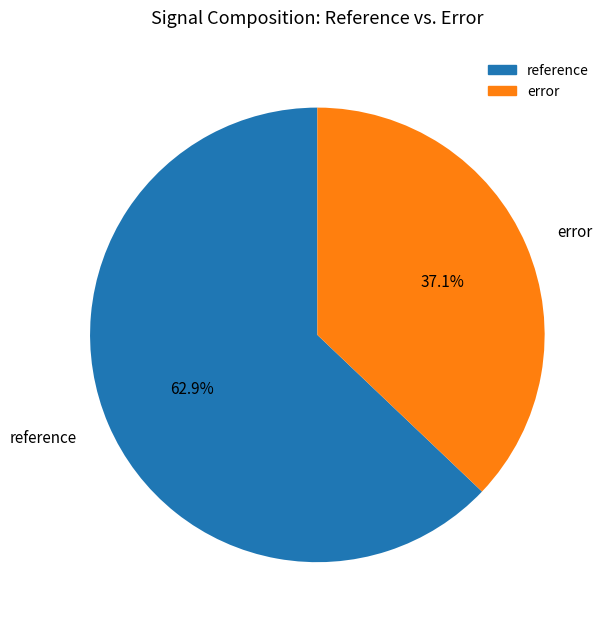

To the nearest percent, what portion does reference represent?

63%